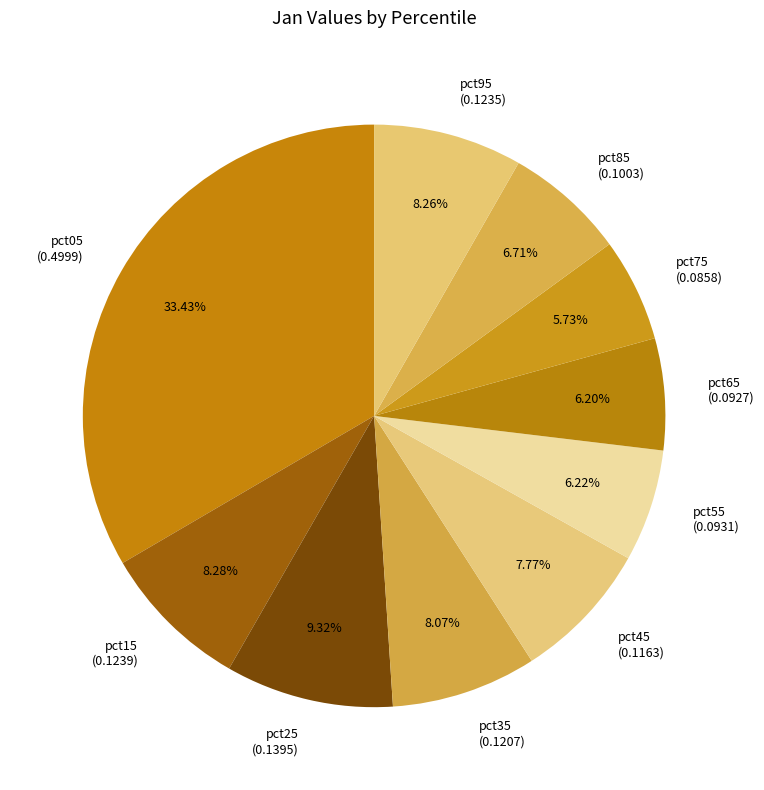

How many segments does this pie chart have?

10